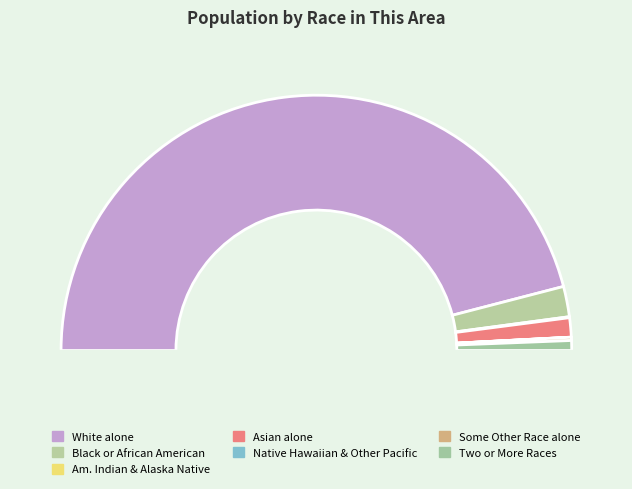

Between Native Hawaiian and Other Pacific and American Indian and Alaska Native, which is larger?

American Indian and Alaska Native